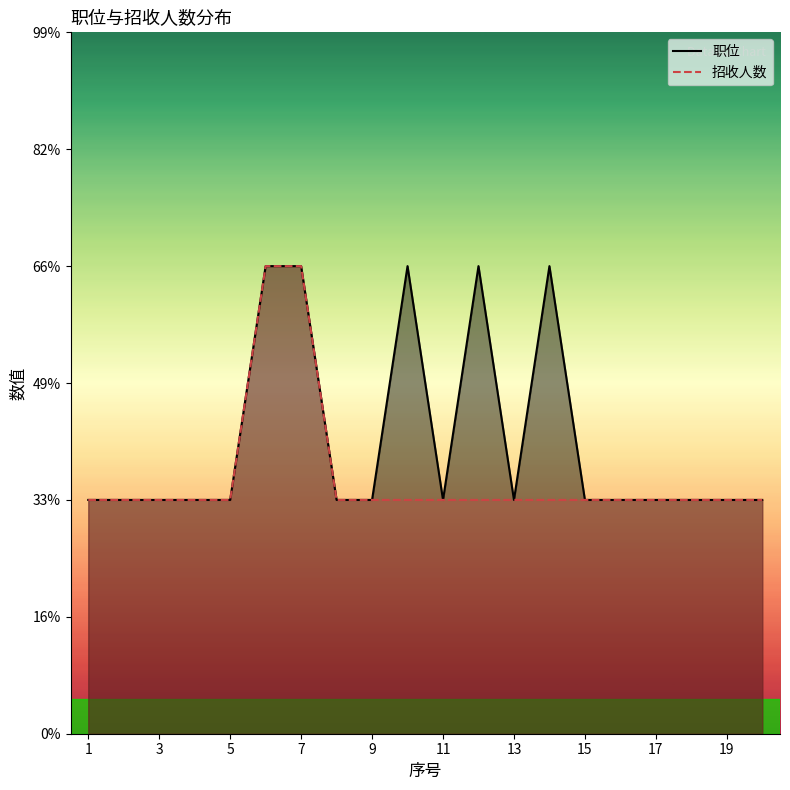

Reading left to right, list all the values displayed in this chart.

职位: 1=1	2=1	3=1	4=1	5=1	6=2	7=2	8=1	9=1	10=2	11=1	12=2	13=1	14=2	15=1	16=1	17=1	18=1	19=1	20=1
招收人数: 1=1	2=1	3=1	4=1	5=1	6=2	7=2	8=1	9=1	10=1	11=1	12=1	13=1	14=1	15=1	16=1	17=1	18=1	19=1	20=1